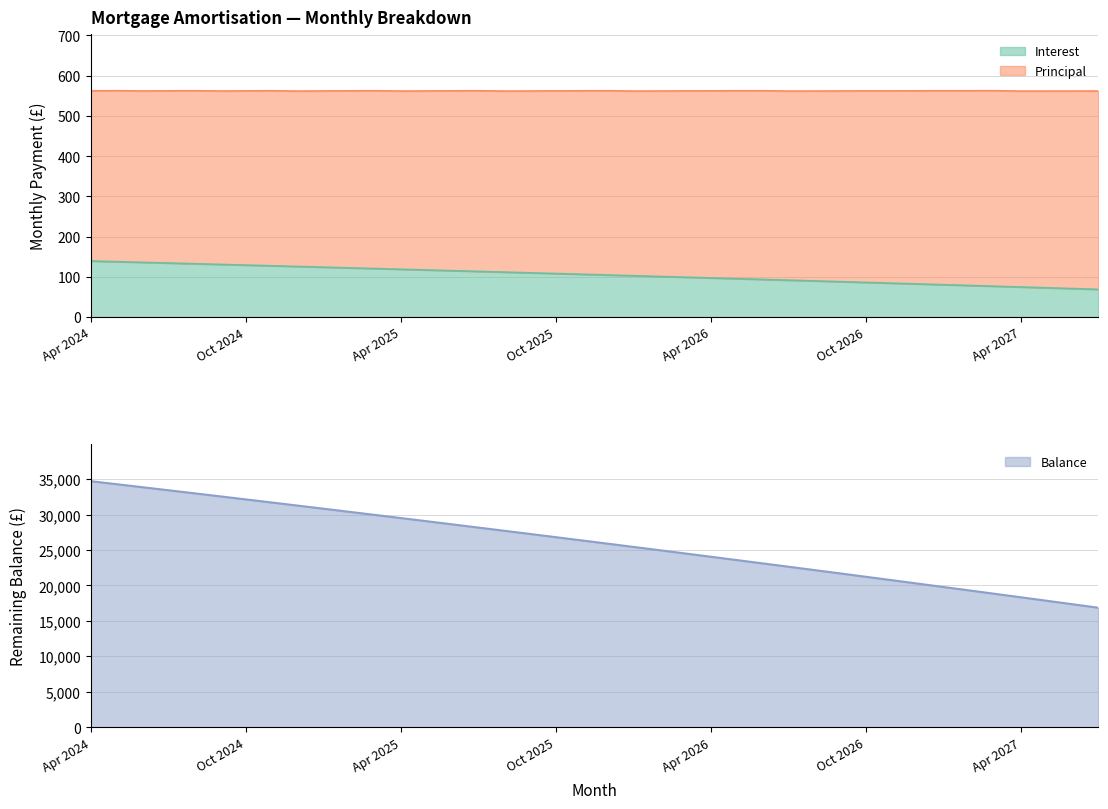

What is the lowest value of the Interest series?

68.7